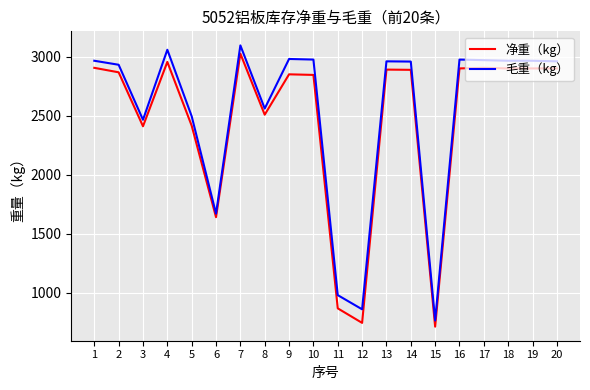

What is the spread (max minus min) of values at 8?

52